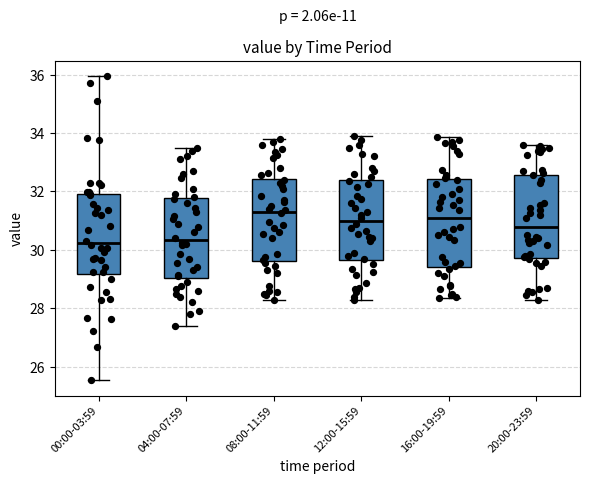

Reading left to right, read every box against the y-axis: the position of its median line, the range the box covers, and the ends of its whiskers. The values are not printed on the chart, so give them approximately, as read against the axis.

00:00-03:59: median 30.2, box 29.2 to 32.0, whiskers 25.6 to 36.0
04:00-07:59: median 30.4, box 29.0 to 31.8, whiskers 27.4 to 33.6
08:00-11:59: median 31.4, box 29.6 to 32.4, whiskers 28.4 to 33.8
12:00-15:59: median 31.0, box 29.6 to 32.4, whiskers 28.4 to 34.0
16:00-19:59: median 31.0, box 29.4 to 32.4, whiskers 28.4 to 33.8
20:00-23:59: median 30.8, box 29.8 to 32.6, whiskers 28.4 to 33.6